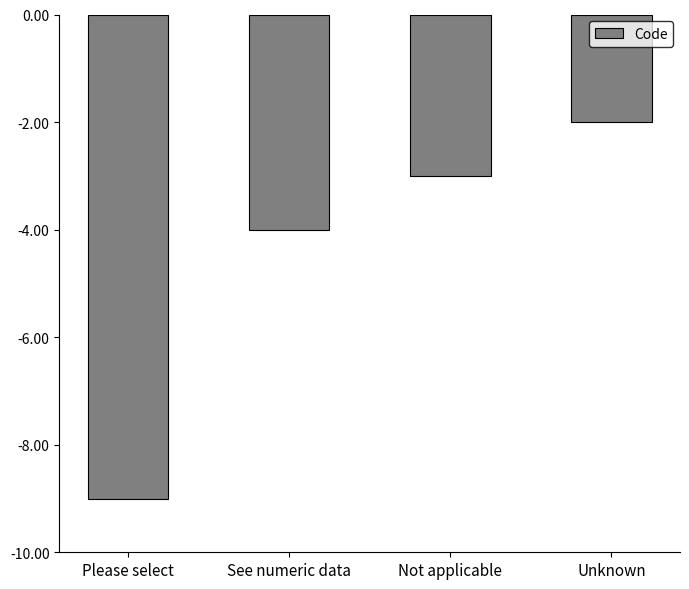

Reading left to right, transcribe all the data shown in this chart.

Please select=-9	See numeric data=-4	Not applicable=-3	Unknown=-2